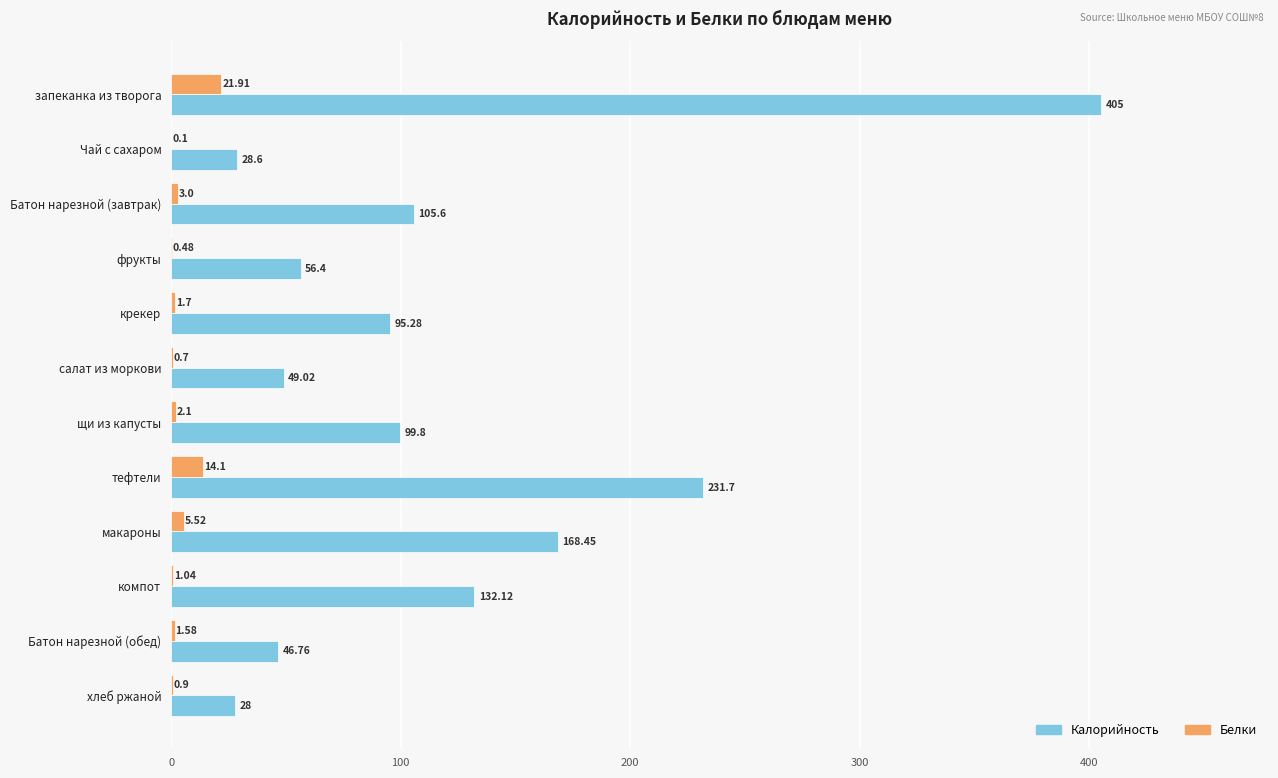

What is the sum of the Калорийность values at крекер and Батон нарезной (завтрак)?

200.9